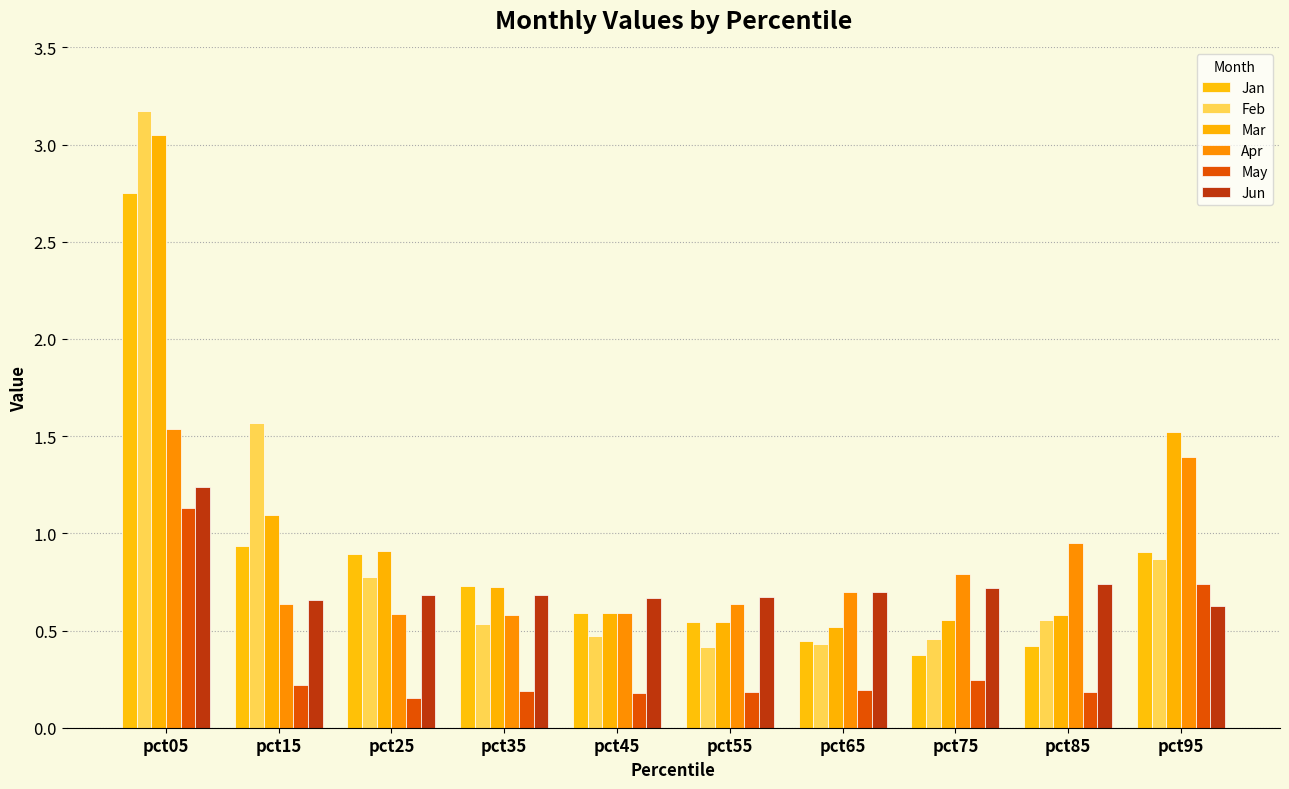

Rank the series by their maximum value, from lowest to highest.

May, Jun, Apr, Jan, Mar, Feb